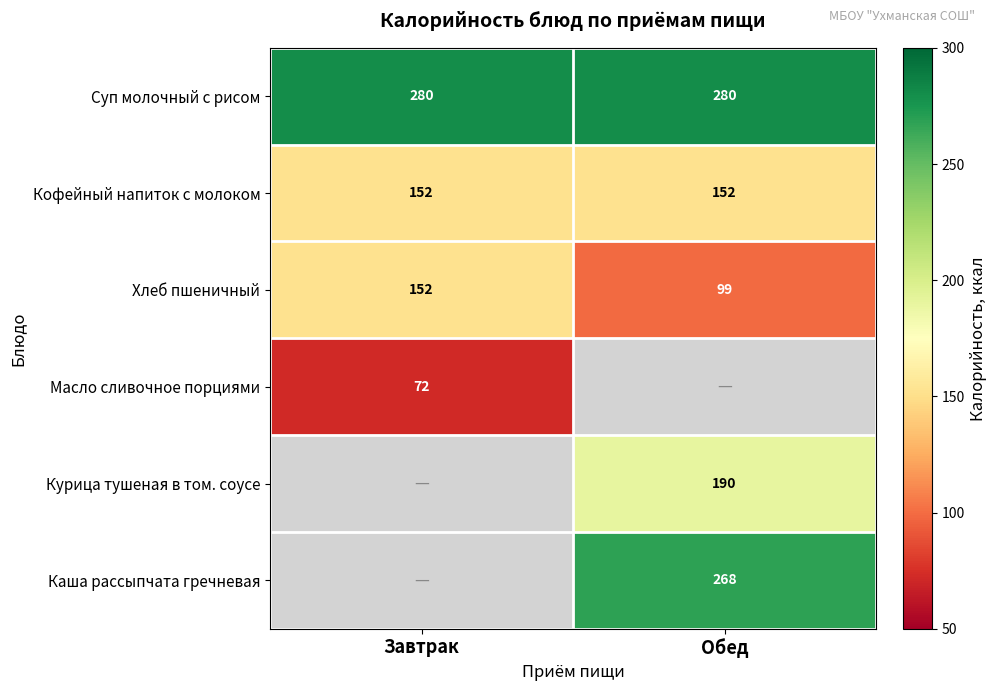

The value of Суп молочный с рисом at Обед is 280. True or false?

True